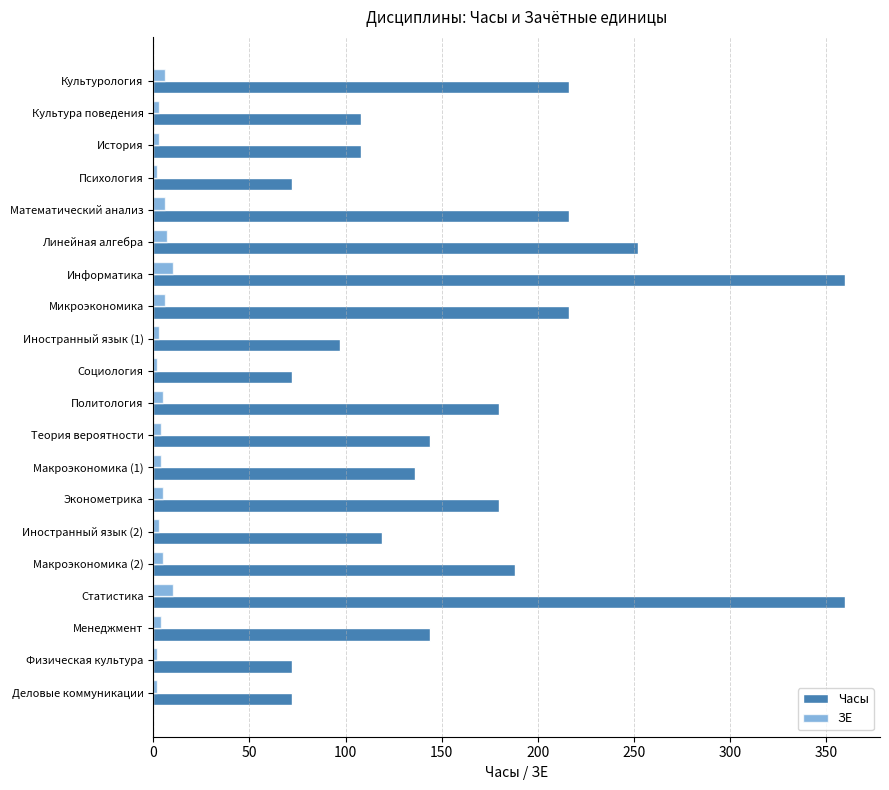

Rank the series at Макроэкономика (1) from highest to lowest value.

Часы, ЗЕ